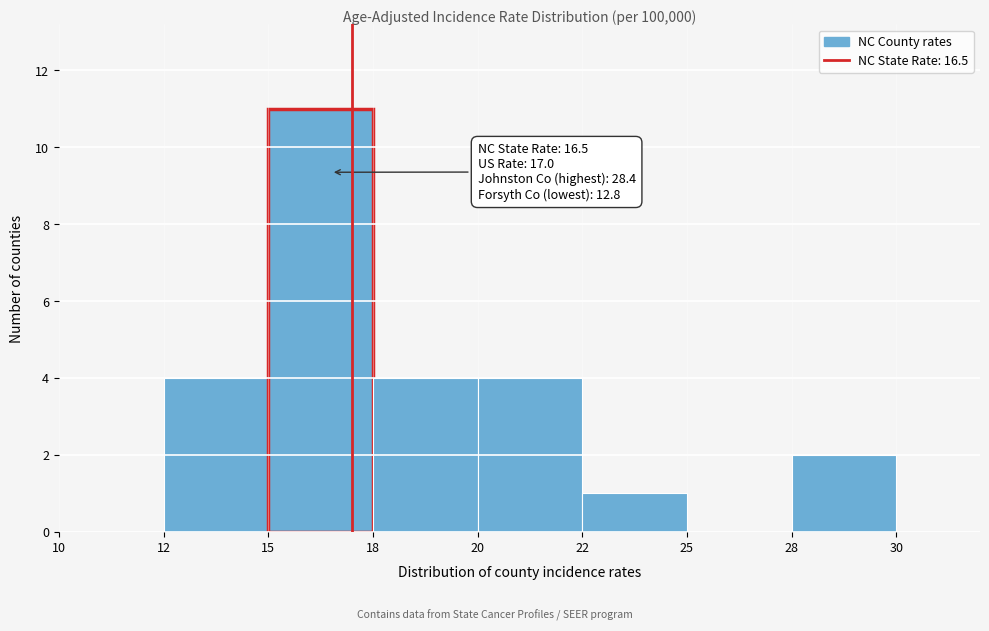

Reading left to right, what are all the values shown in this chart?

10=0	12=4	15=11	18=4	20=4	22=1	25=0	28=2